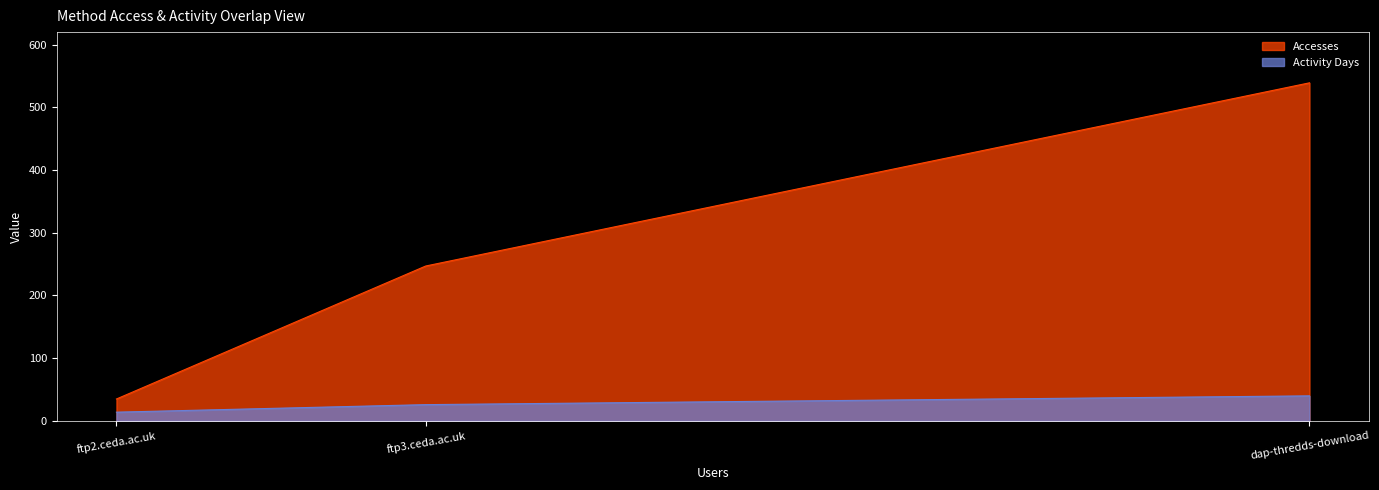

The Accesses series shows 35 at ftp2.ceda.ac.uk. True or false?

True